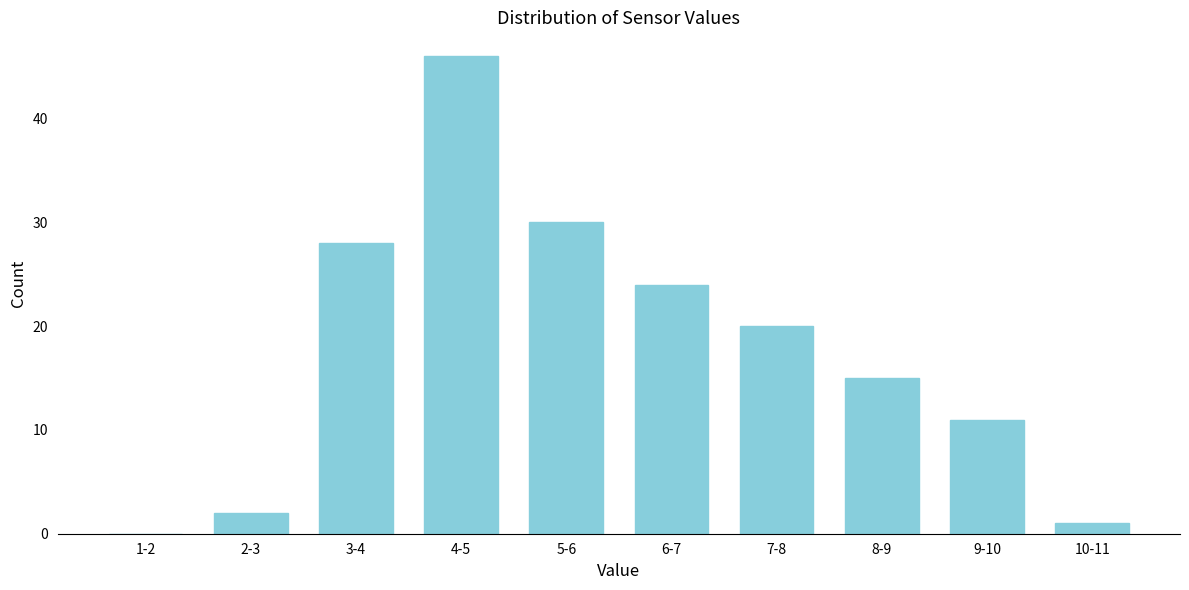

Reading right to left, what are all the values shown in this chart?

10-11=1	9-10=11	8-9=15	7-8=20	6-7=24	5-6=30	4-5=46	3-4=28	2-3=2	1-2=0